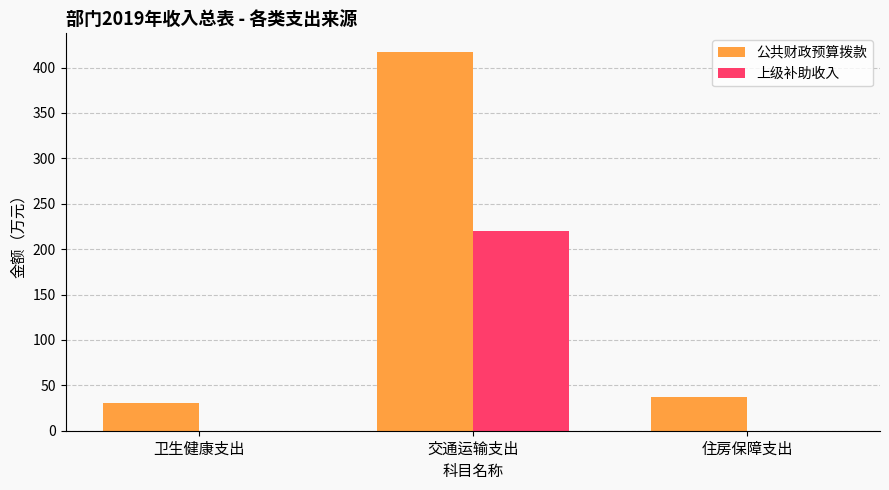

Between 卫生健康支出 and 交通运输支出, which series saw the biggest shift?

公共财政预算拨款